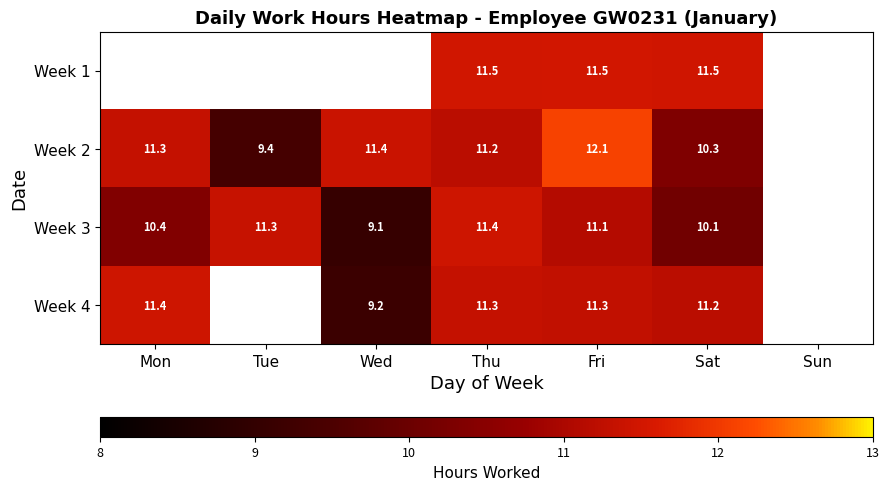

The value of Week 4 at Fri is 11.3. True or false?

True